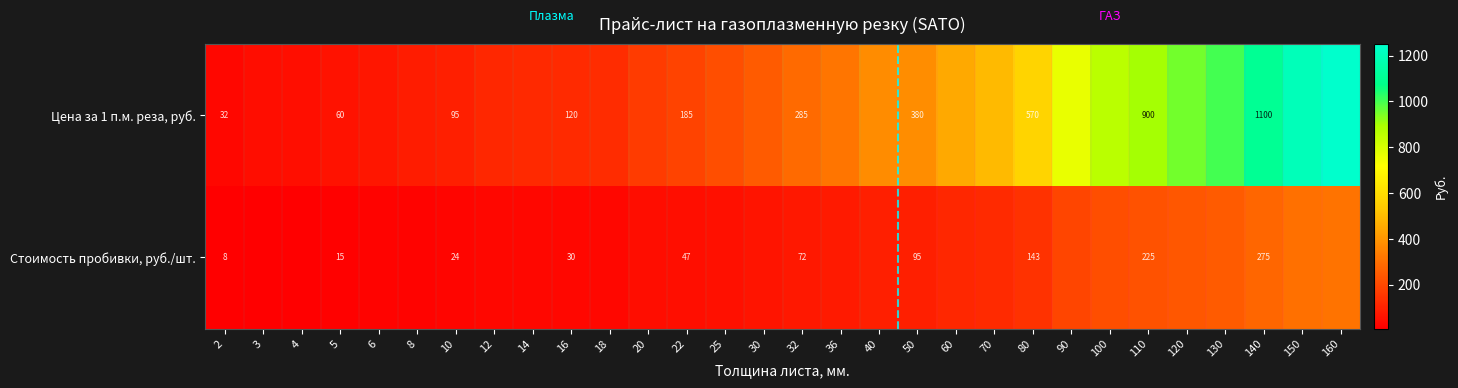

Rank the series at 50 from lowest to highest value.

Стоимость пробивки, руб./шт., Цена за 1 п.м. реза, руб.